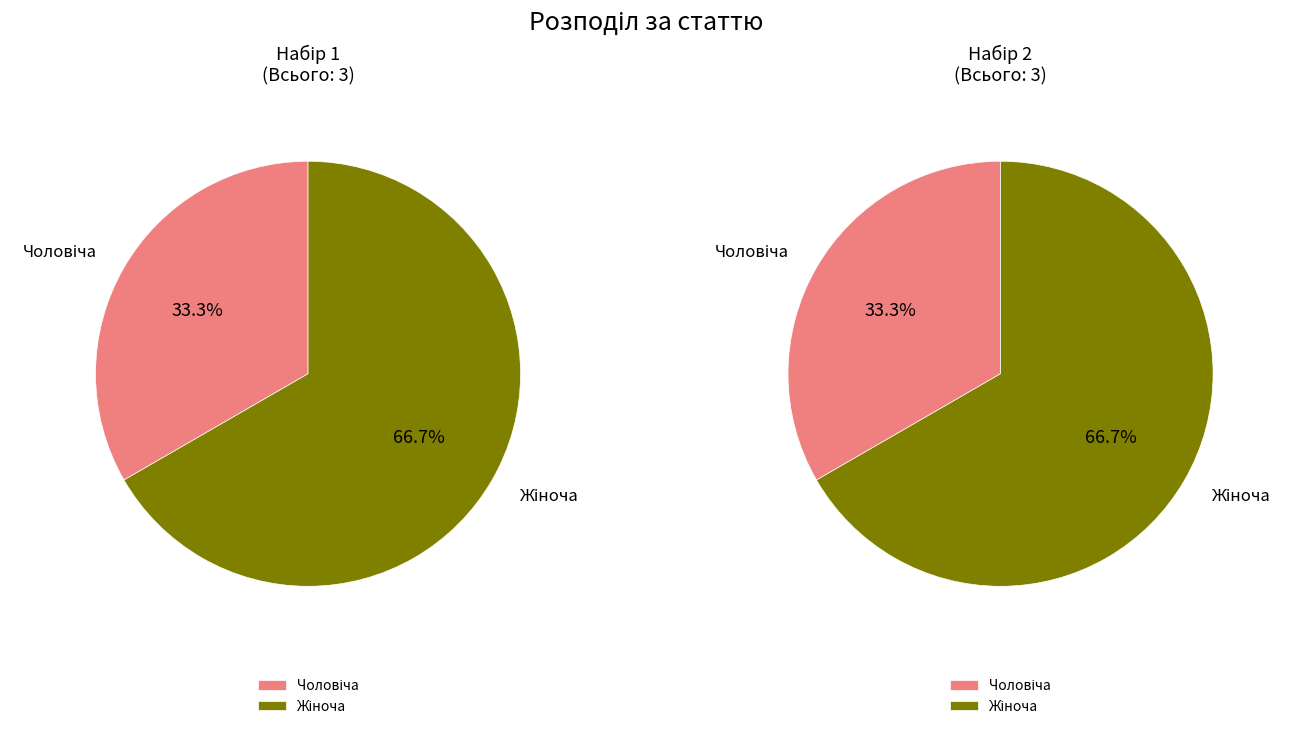

Approximately how many times larger is the value at Жіноча compared to Чоловіча?

2.0